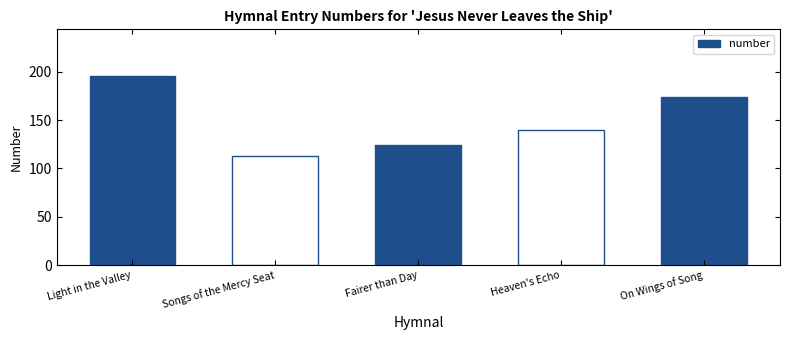

Which label corresponds to the largest value in the chart?

Light in the Valley